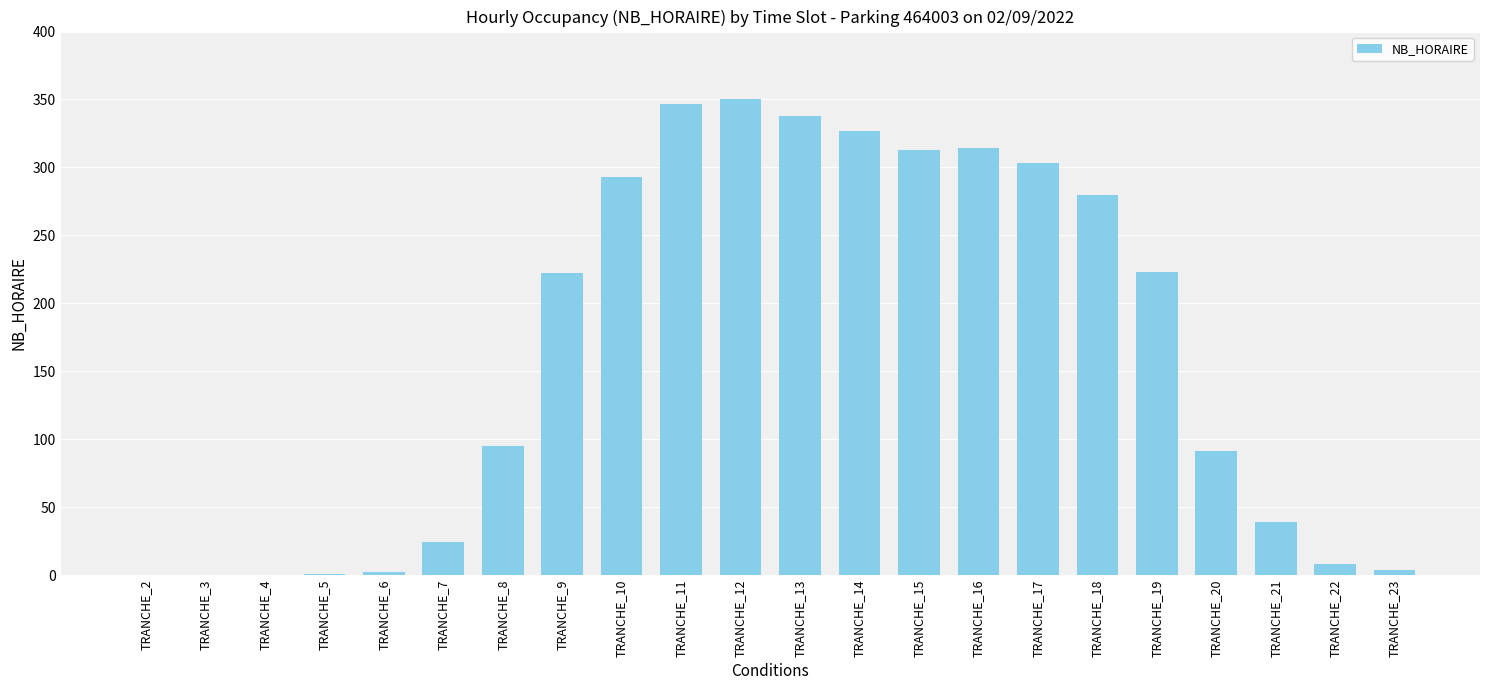

What is the greatest value displayed?

350